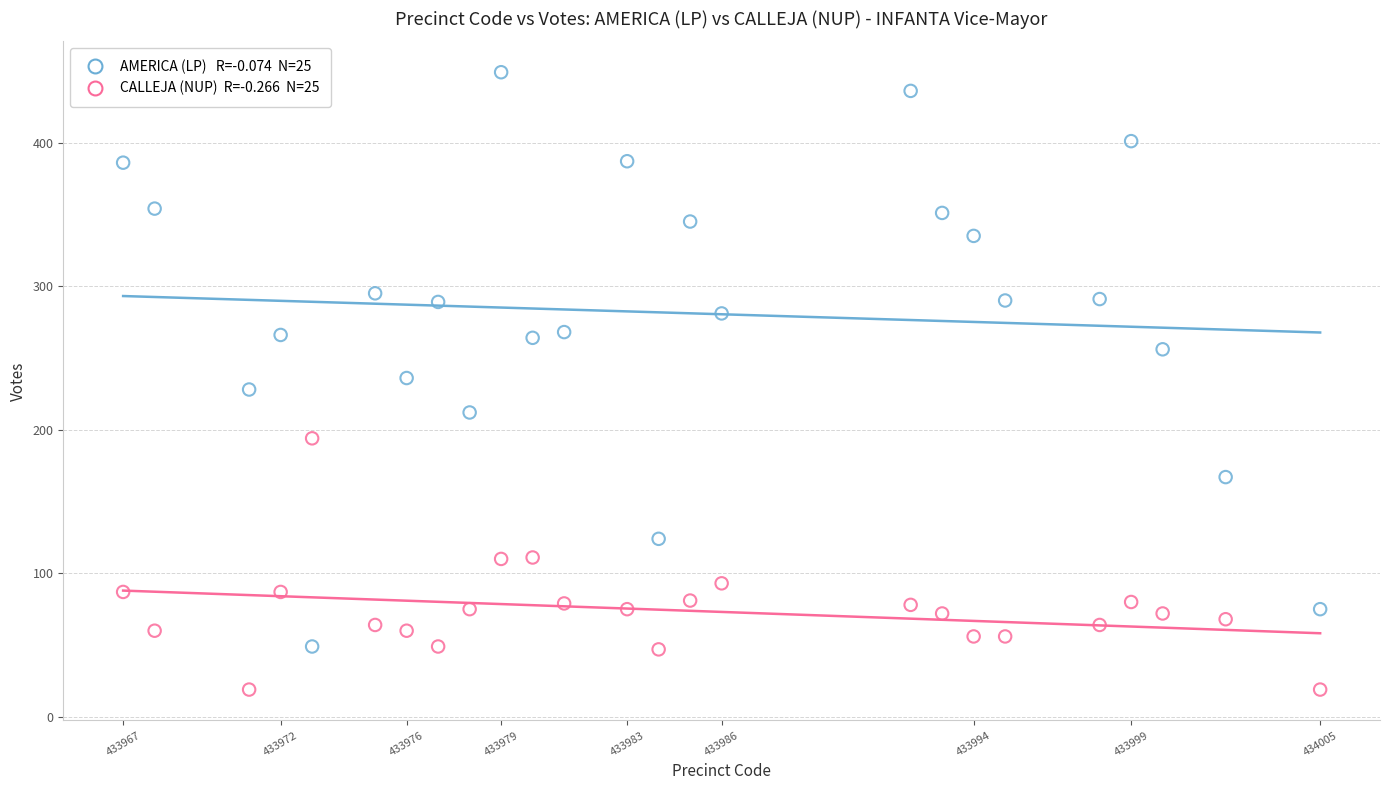

Across all data points, what is the range of Y values (max minus min)?

430